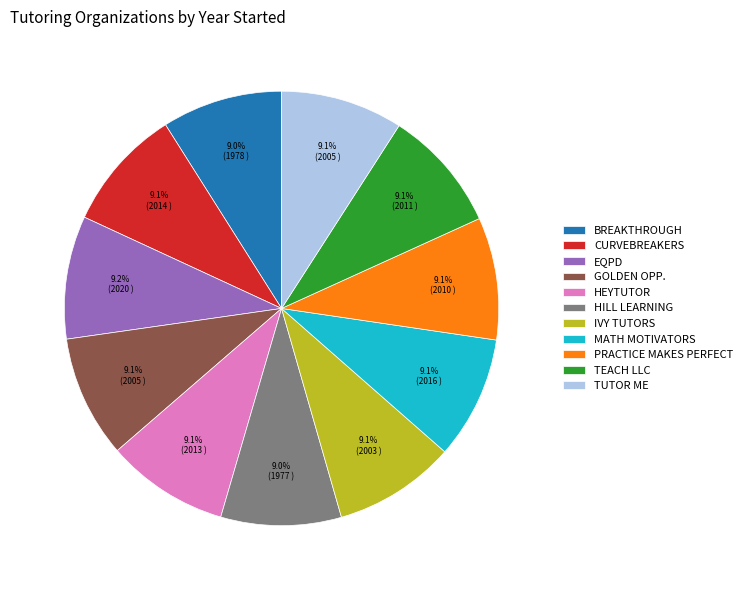

Approximately how many times larger is the value at BREAKTHROUGH compared to IVY TUTORS?

1.0